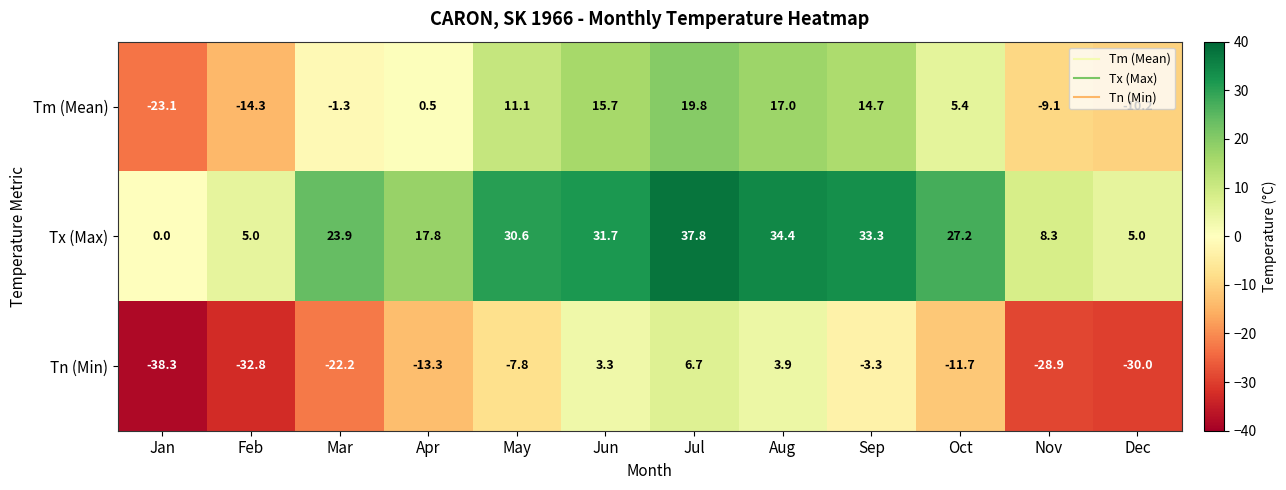

What is the difference between the Tm (Mean) values at Mar and Apr?

1.8